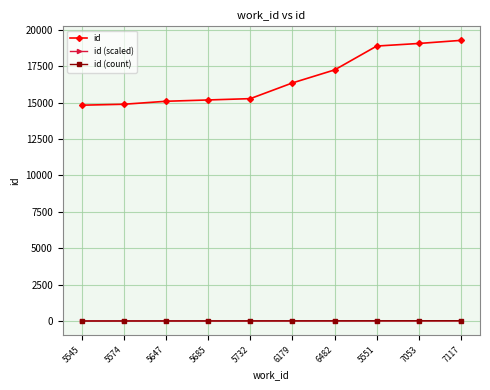

What is the label of the 6th point from the right?

5732